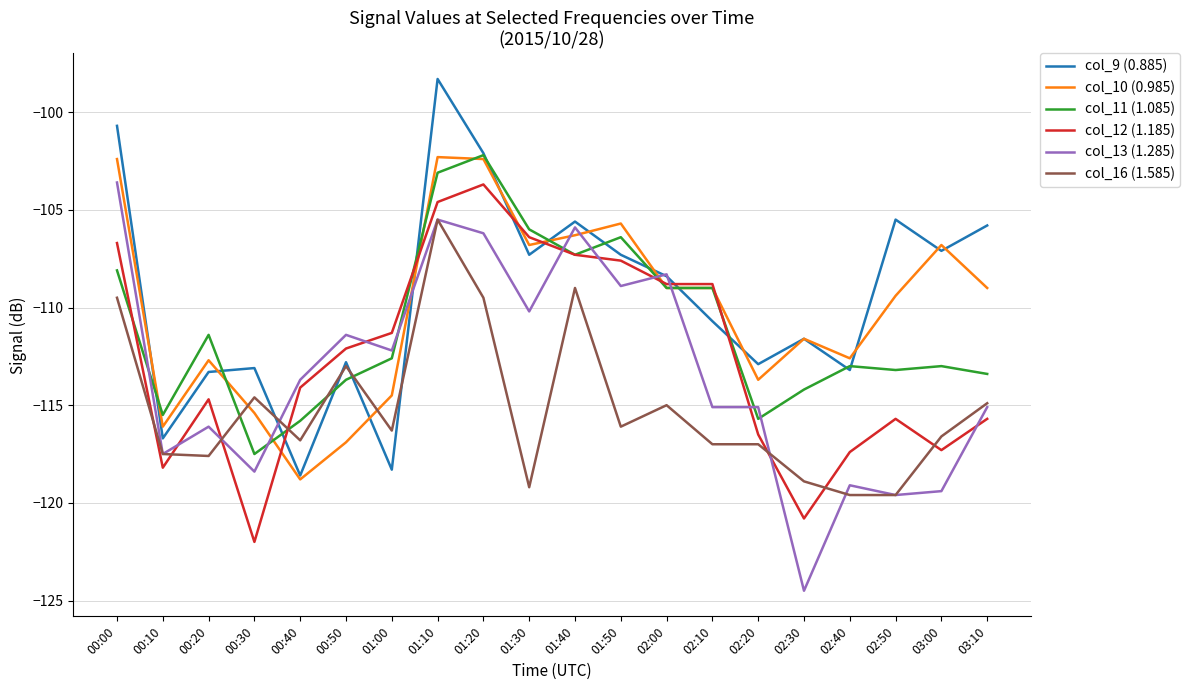

What is the total value across all series at 01:40?

-641.4